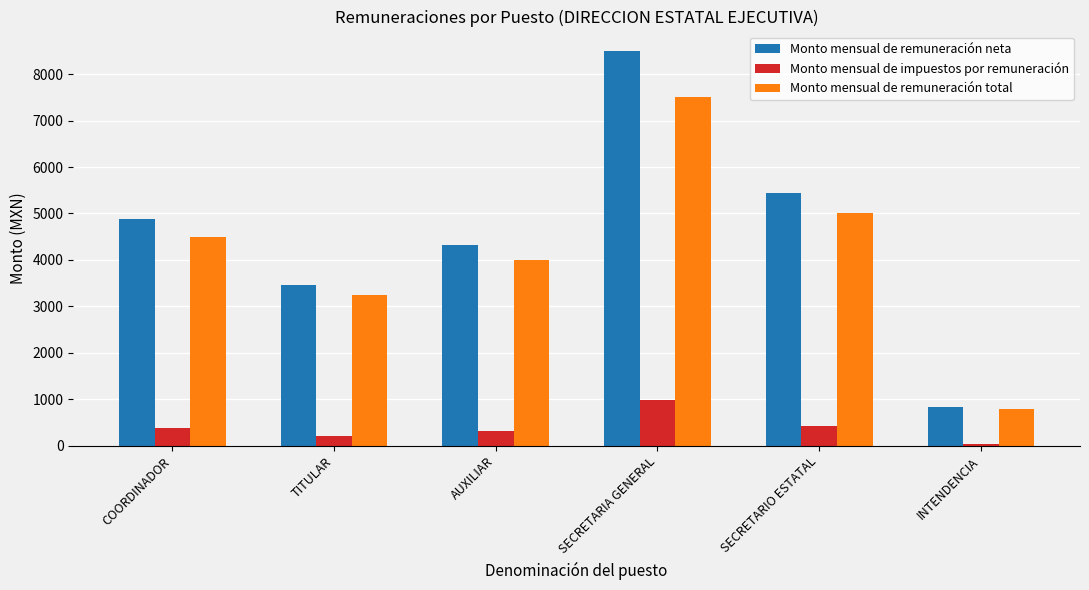

What is the minimum value for Monto mensual de remuneración total?

800.0